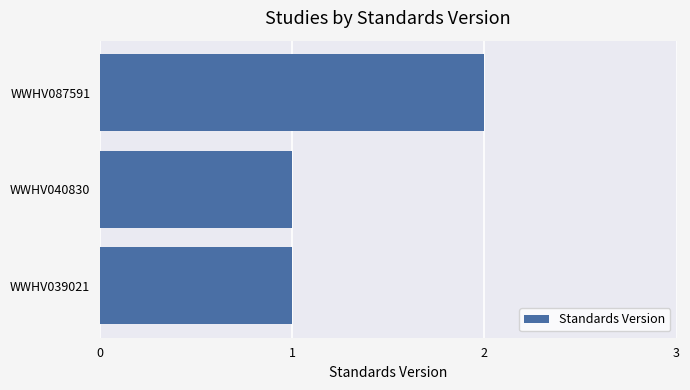

What is the average value?

1